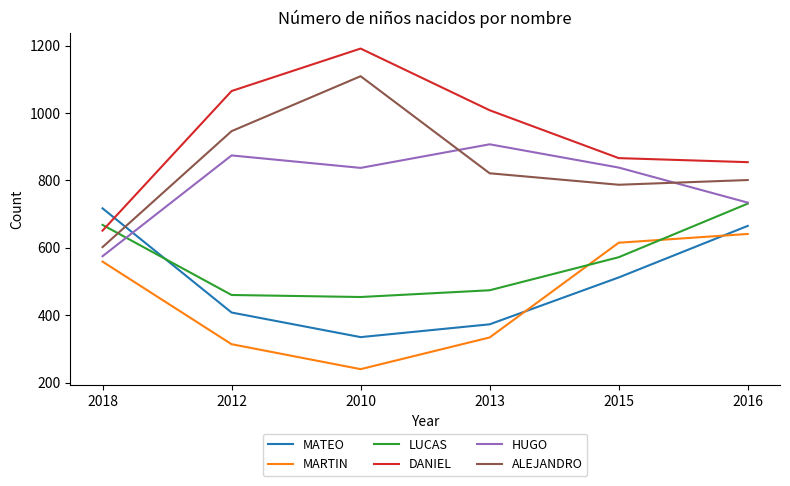

Is this an area chart (filled region under the line)?

No